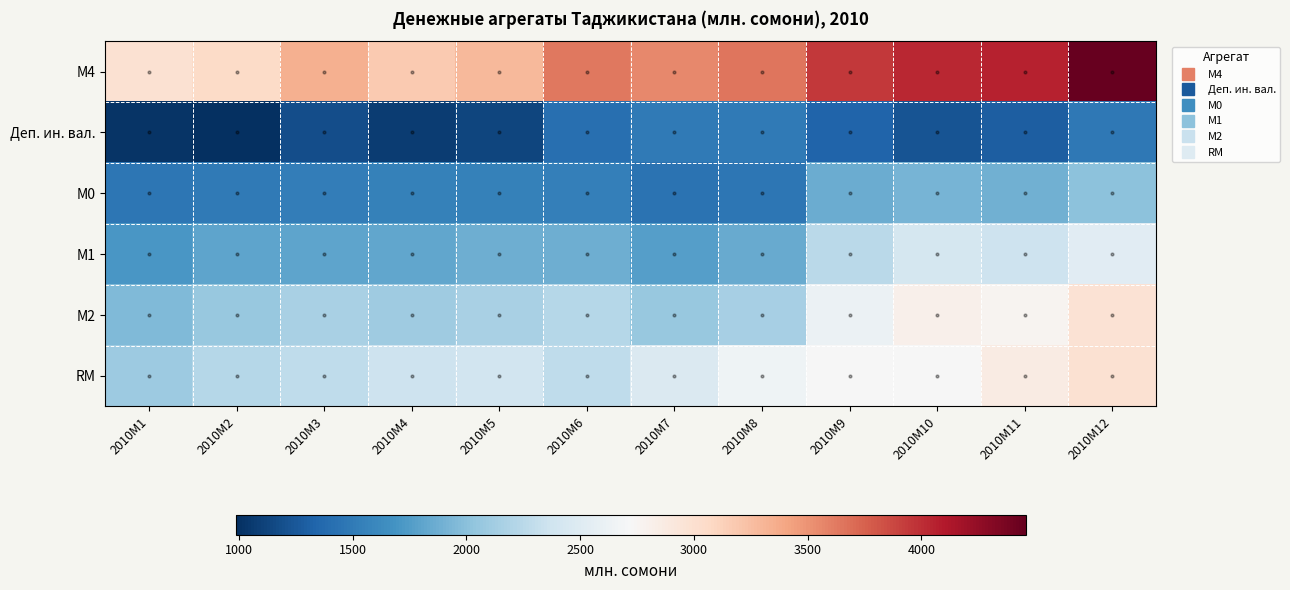

Between 2010M6 and 2010M7, which is larger?

2010M6